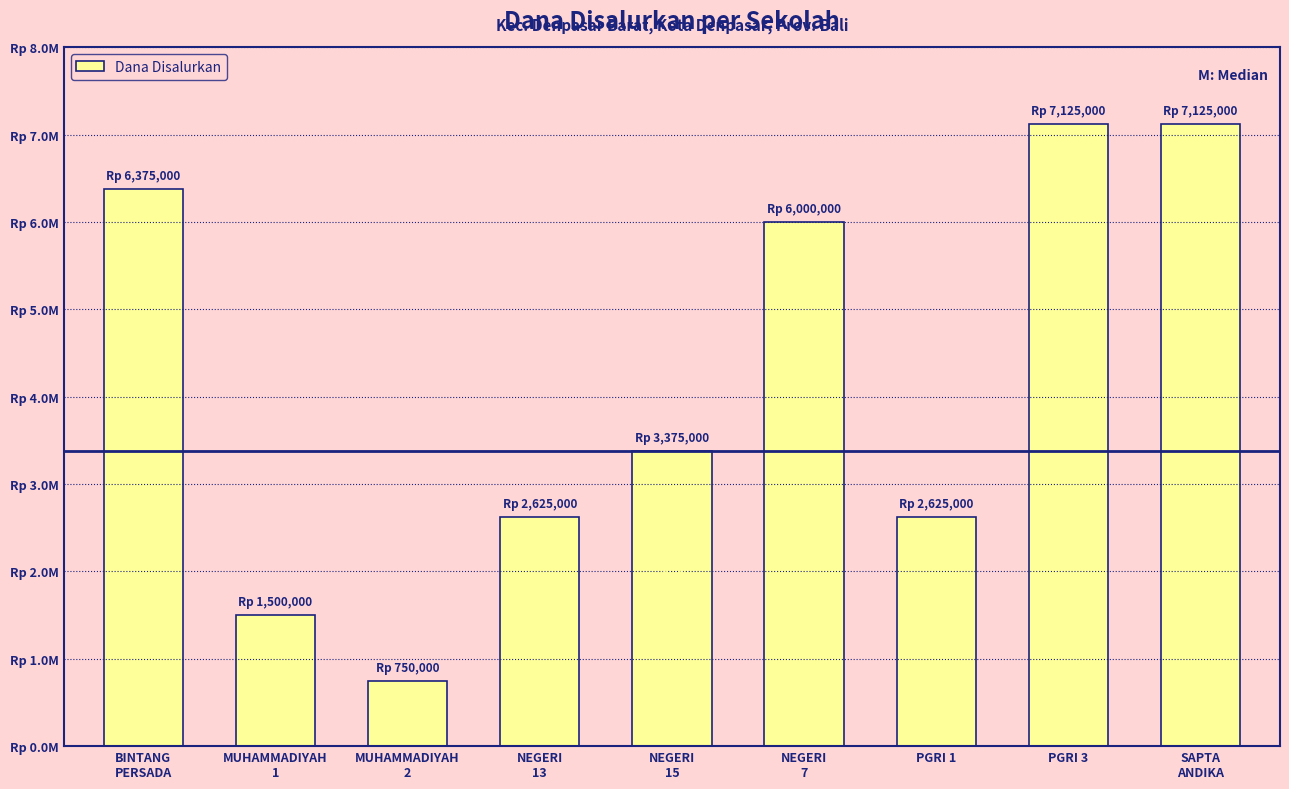

Does the chart contain any negative values?

No